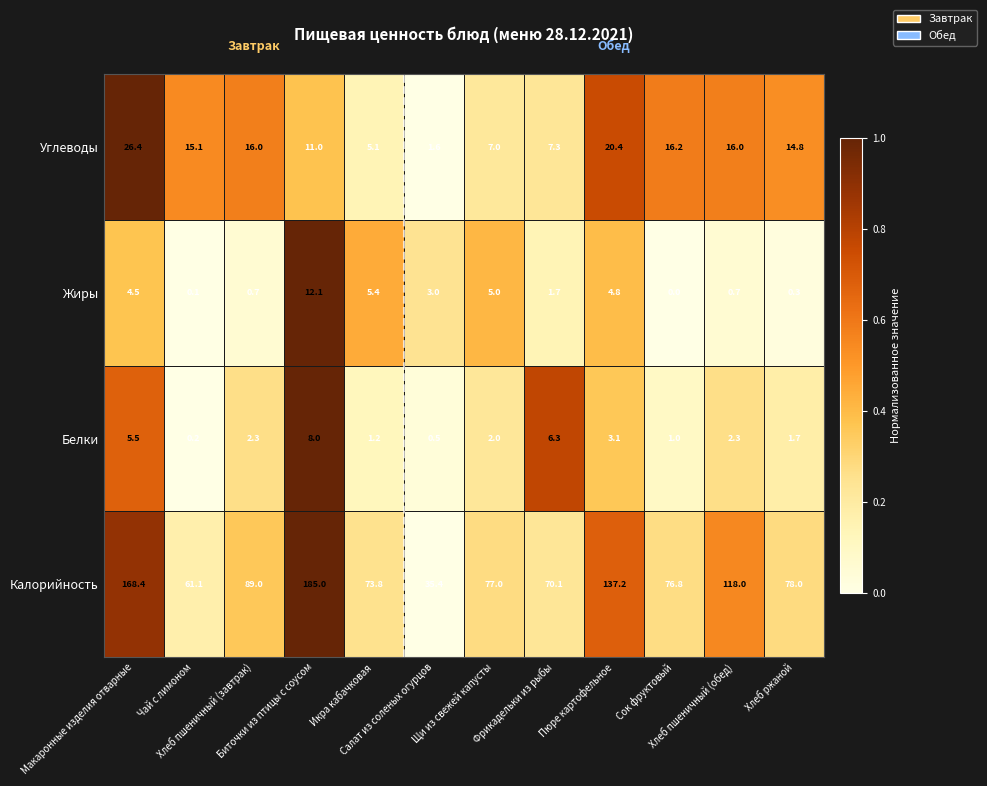

What is the lowest value of the Калорийность series?

35.4